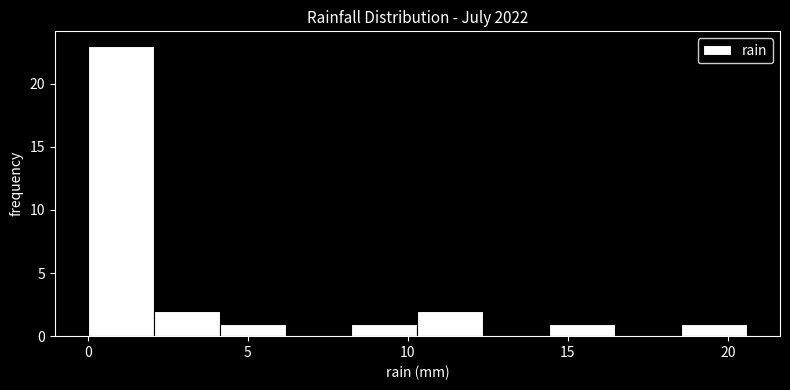

Which range on the x-axis has the tallest bar?

0.0 to 2.0